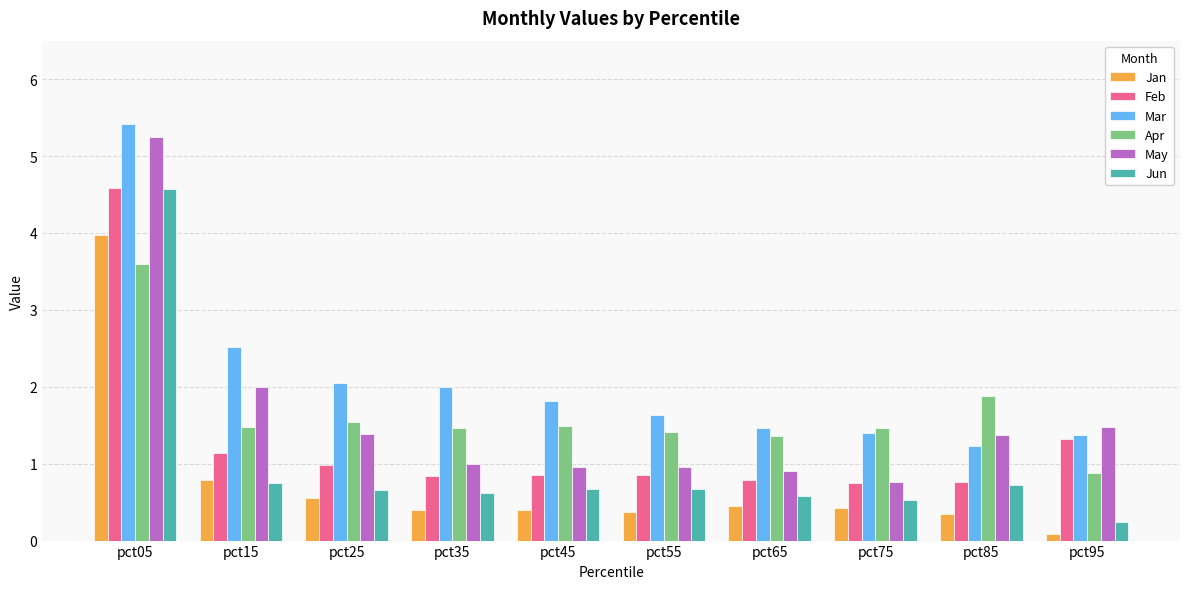

What is the spread (max minus min) of values at pct25?

1.5